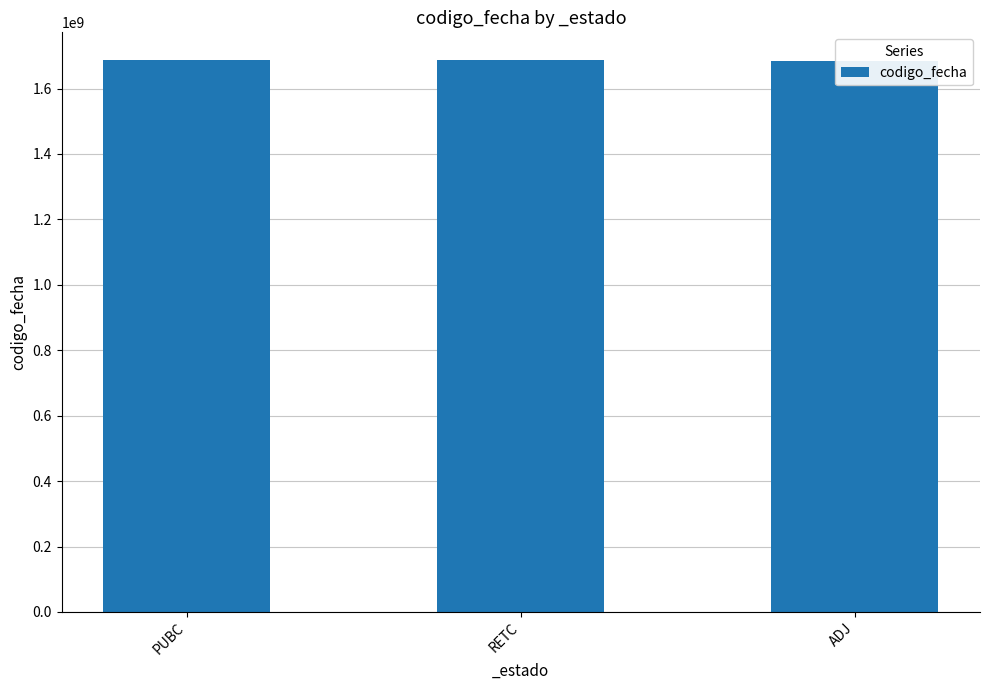

What value does the data have at RETC?

1687248427